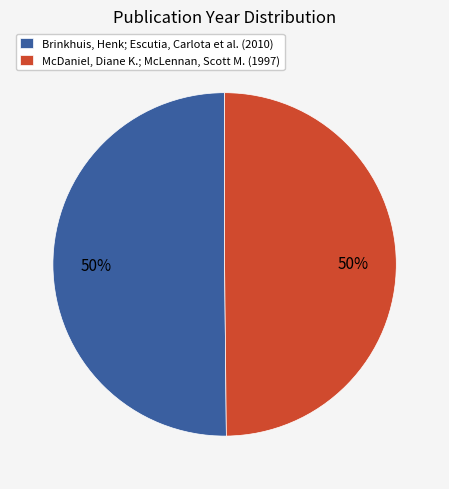

The McDaniel, Diane K.; McLennan, Scott M. slice represents 50% of the pie. True or false?

True